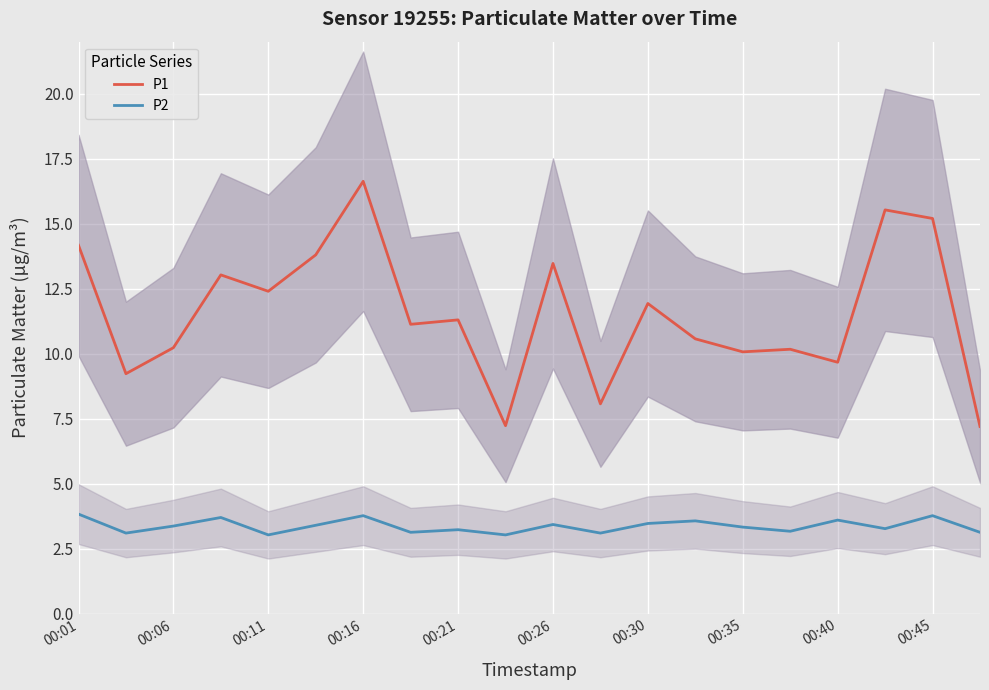

In P2, how many points are lower than both neighbors (excluding endpoints)?

7